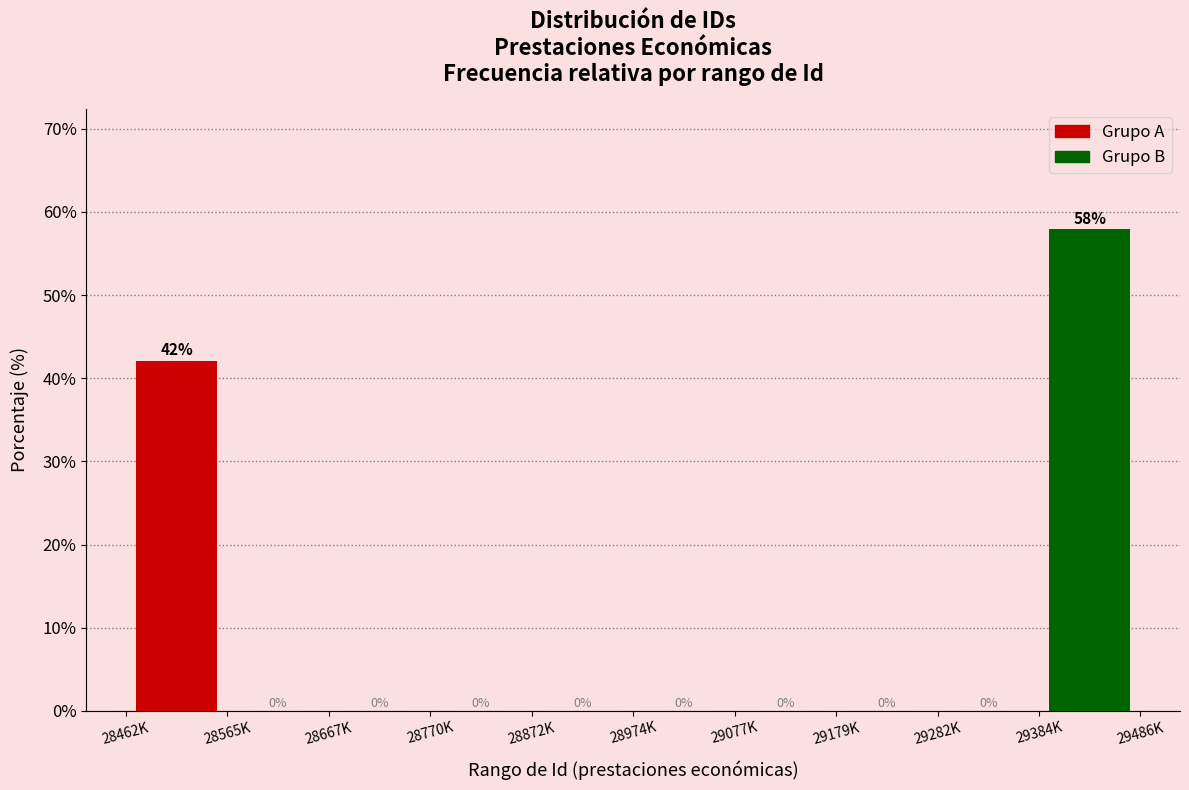

Between 28974K and 29384K, which series saw the biggest shift?

Grupo B